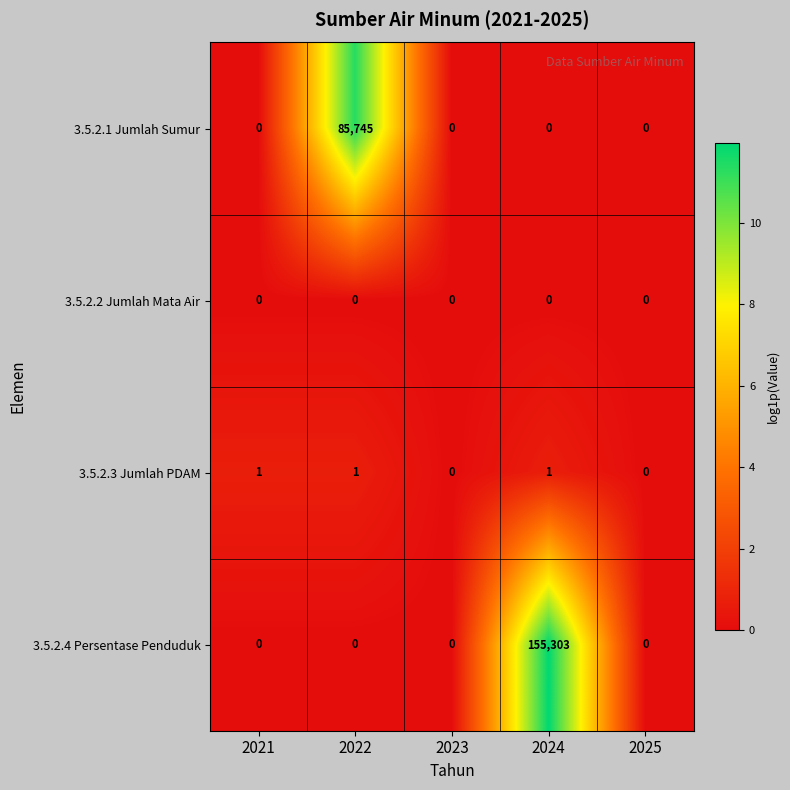

What is the sum of all 3.5.2.1 Jumlah Sumur values?

85745